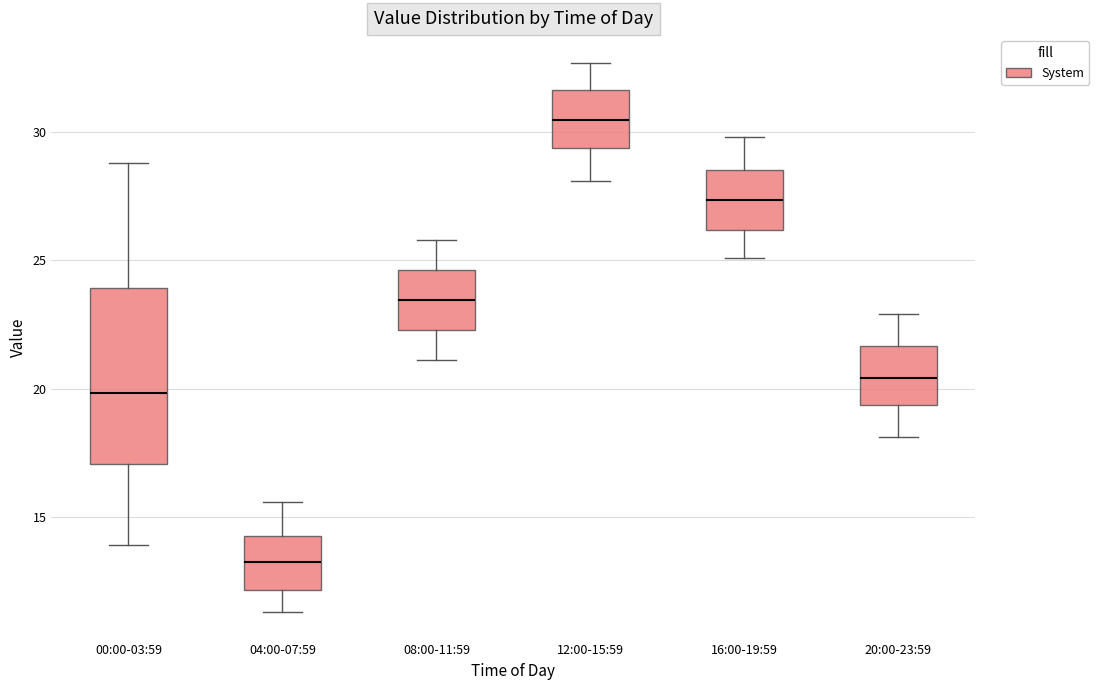

Where does the upper whisker of the box for 20:00-23:59 end on the y-axis? The values are not printed on the chart, so give them approximately, as read against the axis.

23.0